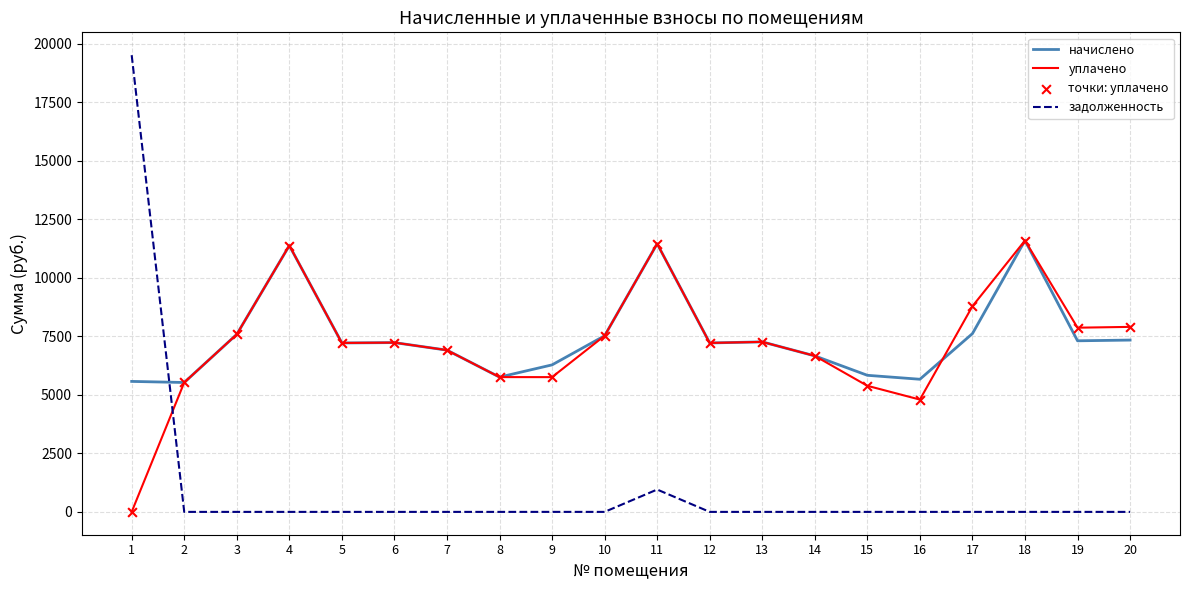

At which category is the sum across all series the highest?

1